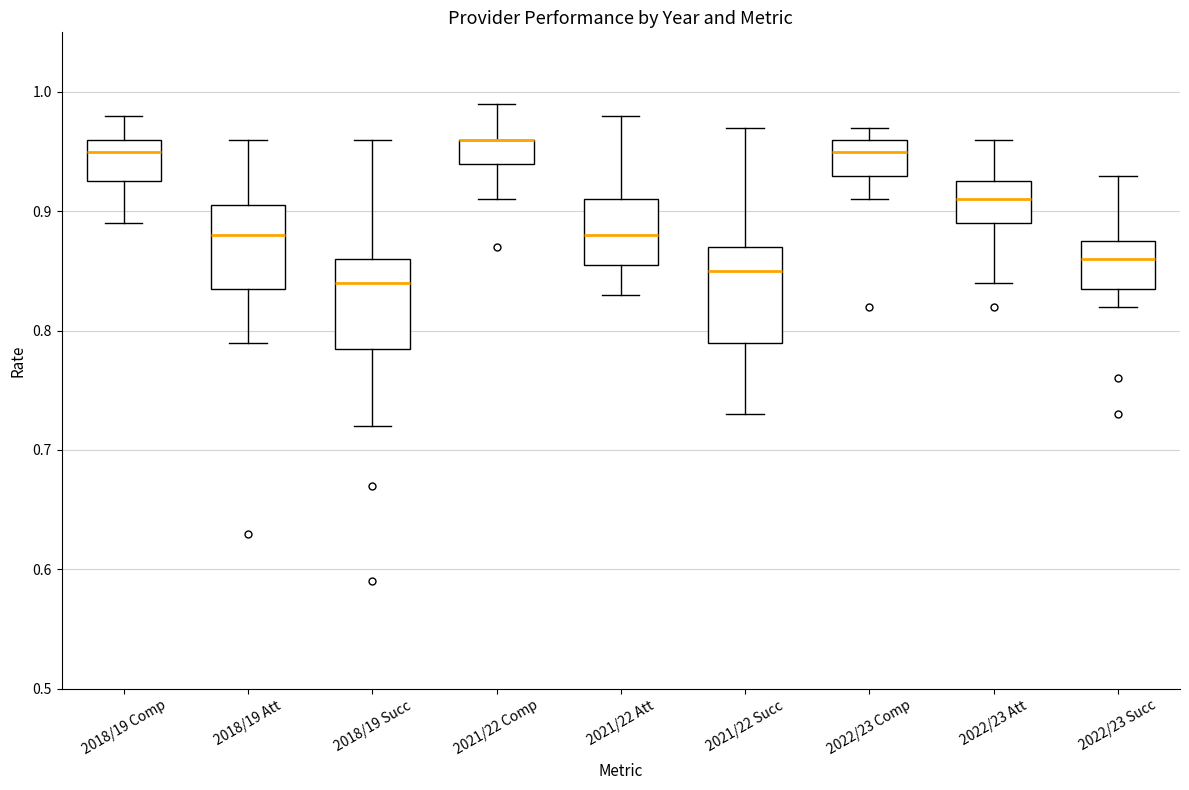

Where is the upper edge of the box for 2022/23 Comp on the y-axis? The values are not printed on the chart, so give them approximately, as read against the axis.

0.96